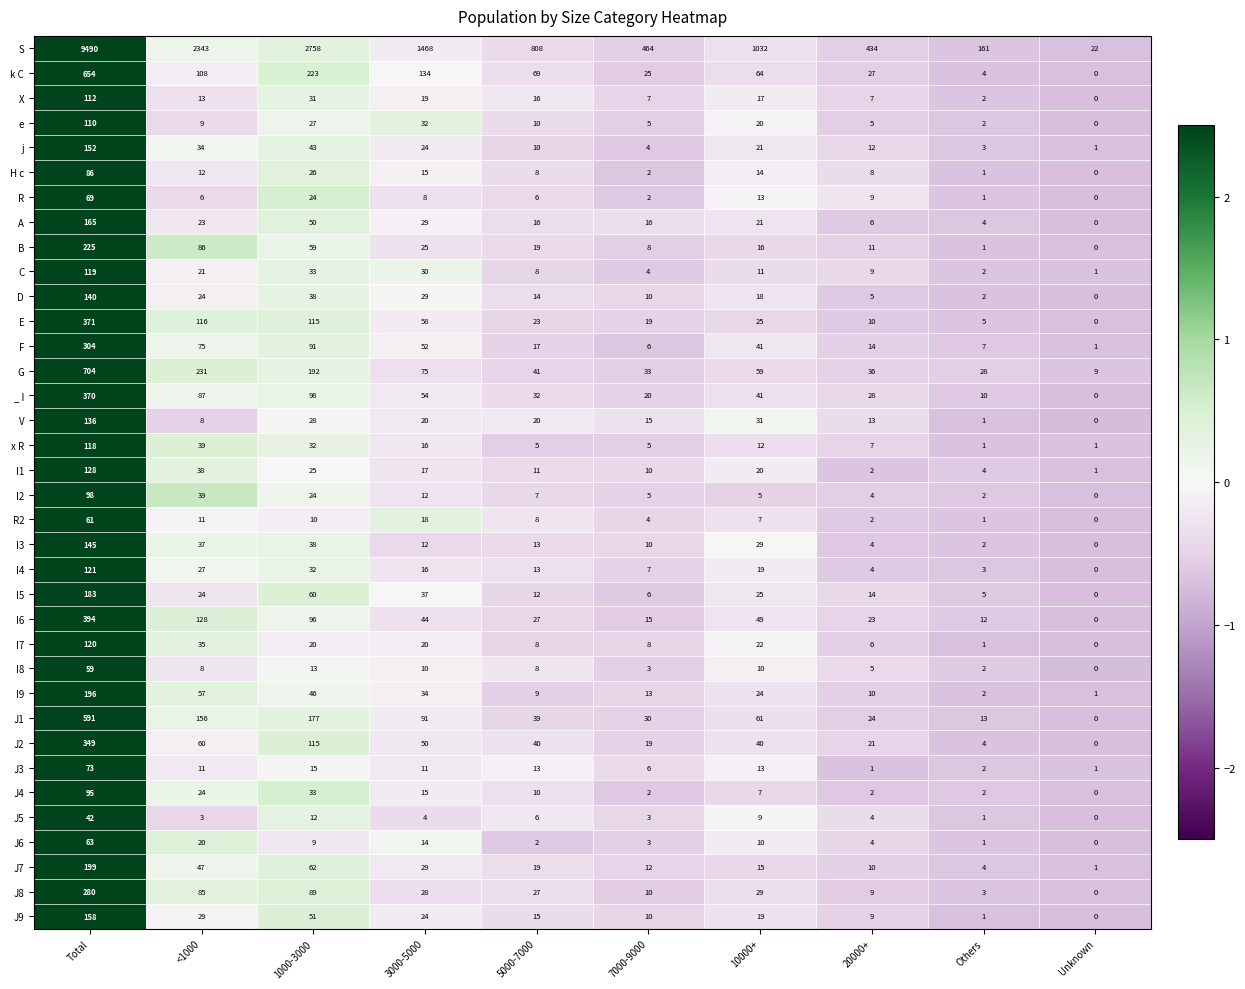

What value does the R2 series have at Total?

61